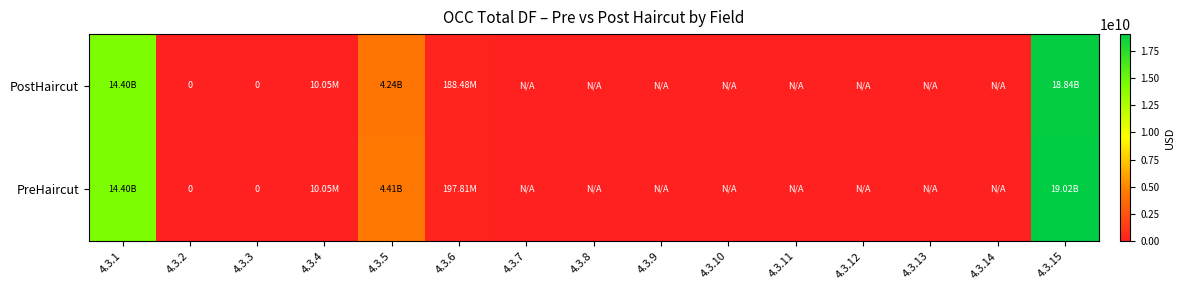

What is the average value of the PreHaircut series?

2536122687